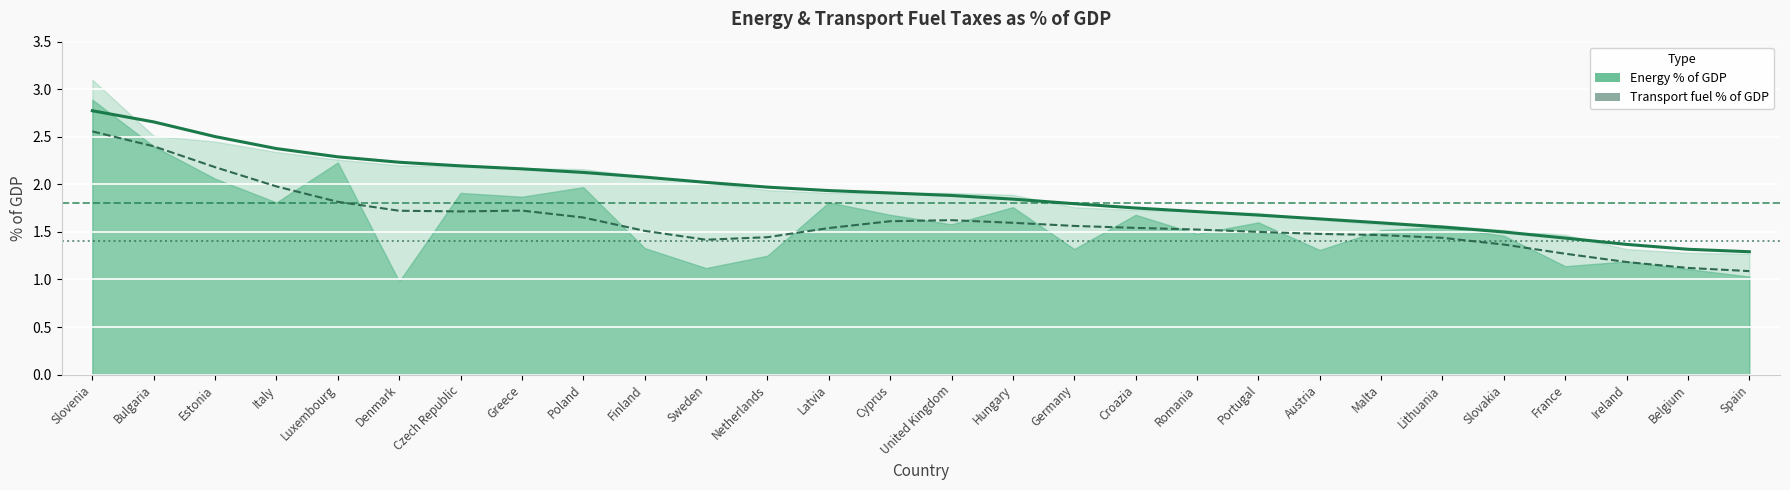

The value at France is 1.4. True or false?

True